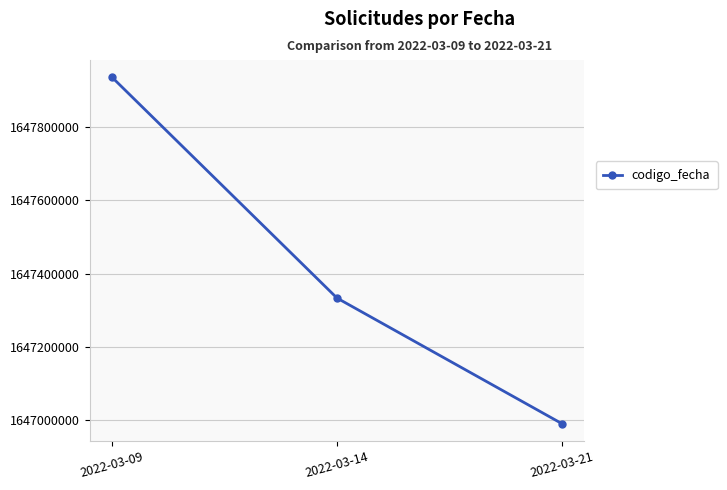

What is the average value?

1647420079